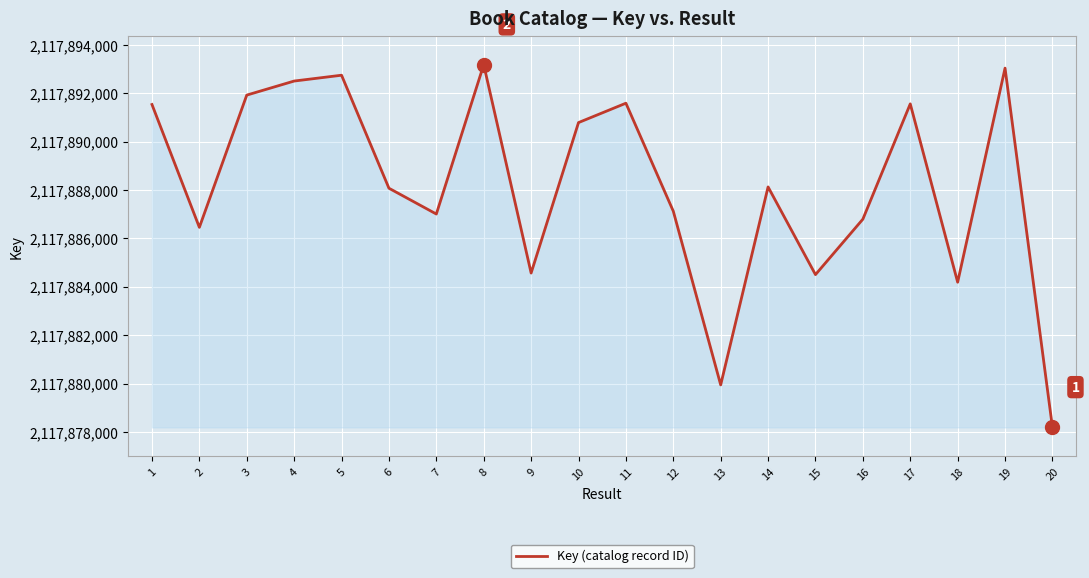

Where is the data nearest to the value 2117885684?

2